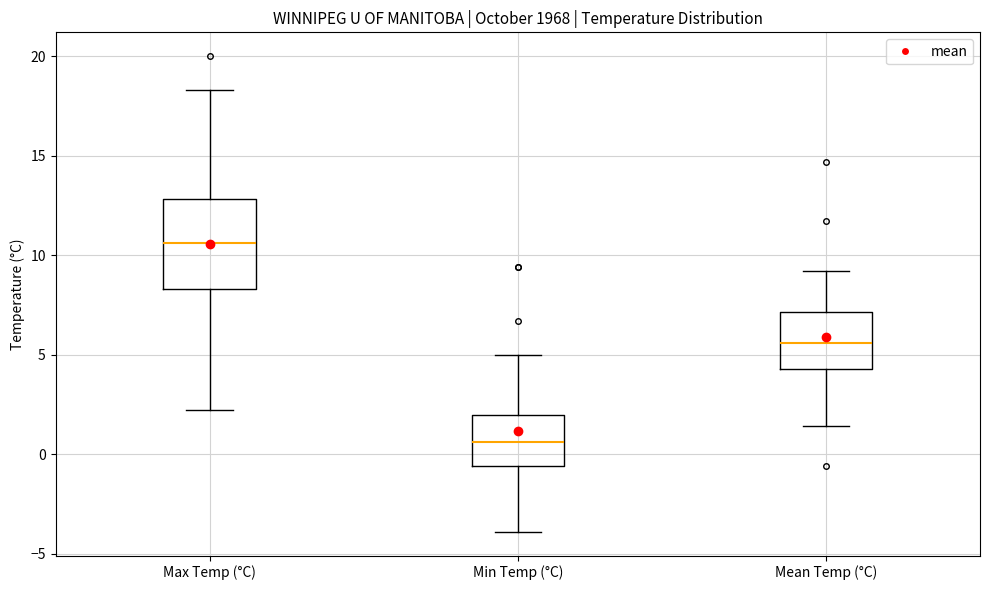

Reading left to right, transcribe this box plot: for each box, give where its median line is, the range the box spans, and where its two whiskers end, as read against the y-axis. The values are not printed on the chart, so give them approximately, as read against the axis.

Max Temp (°C): median 10.5, box 8.5 to 13.0, whiskers 2.0 to 18.5
Min Temp (°C): median 0.5, box -0.5 to 2.0, whiskers -4.0 to 5.0
Mean Temp (°C): median 5.5, box 4.5 to 7.0, whiskers 1.5 to 9.0